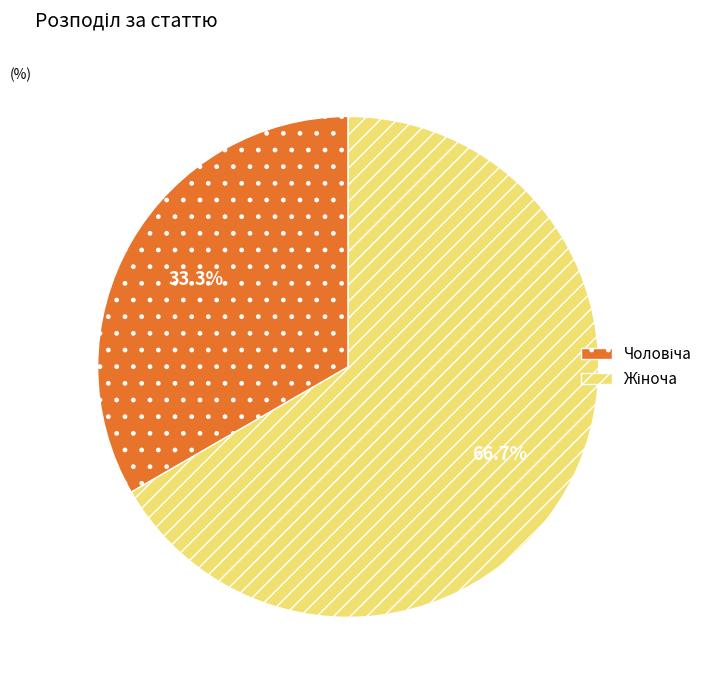

Is there a majority slice in this chart?

Yes